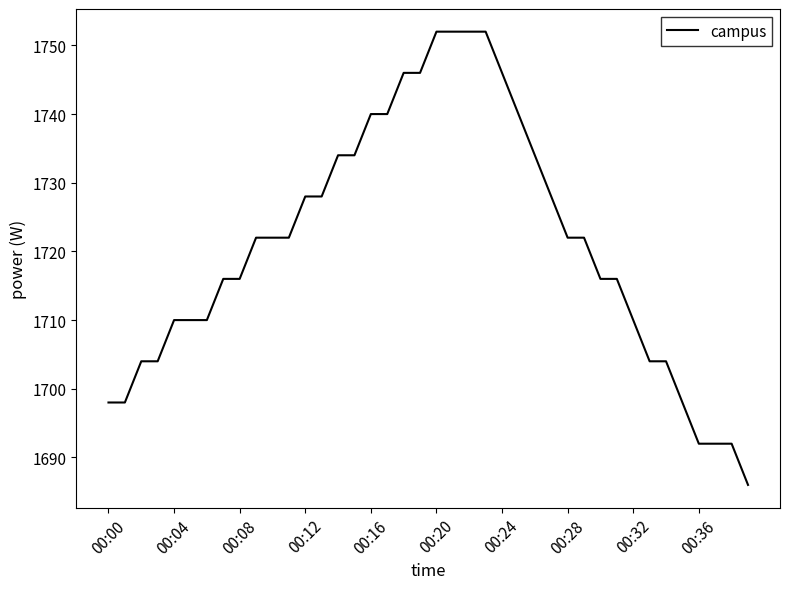

What is the minimum value shown in the chart?

1686